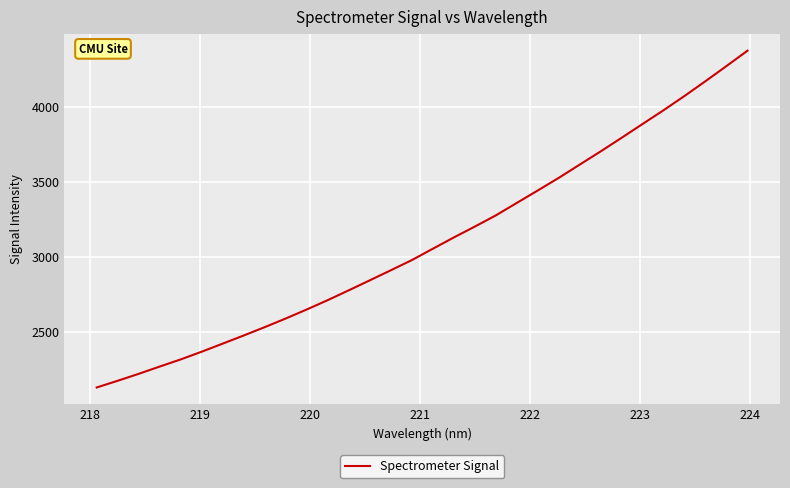

What is the difference between the maximum and minimum values?

2245.0